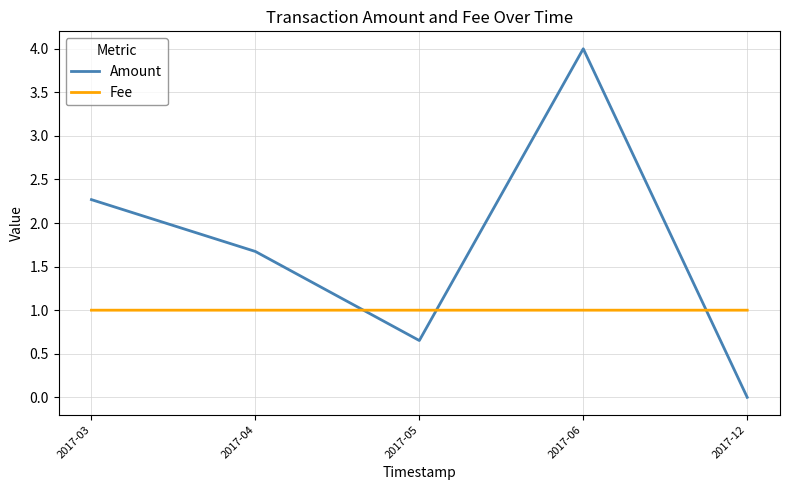

What is the difference between the maximum and minimum values in the Amount series?

4.0